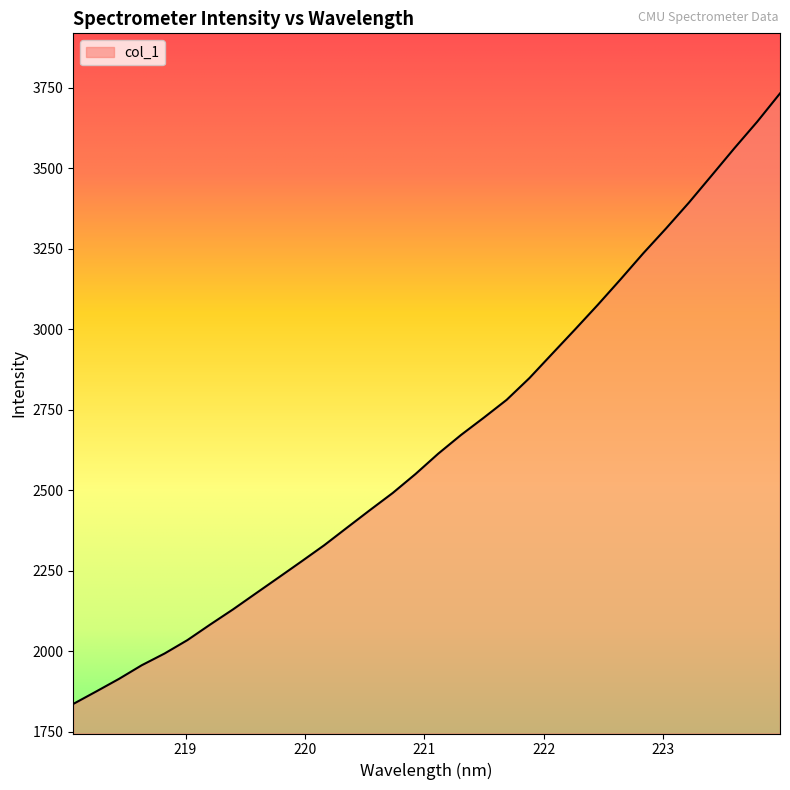

What is the difference between the maximum and minimum values?

1896.5